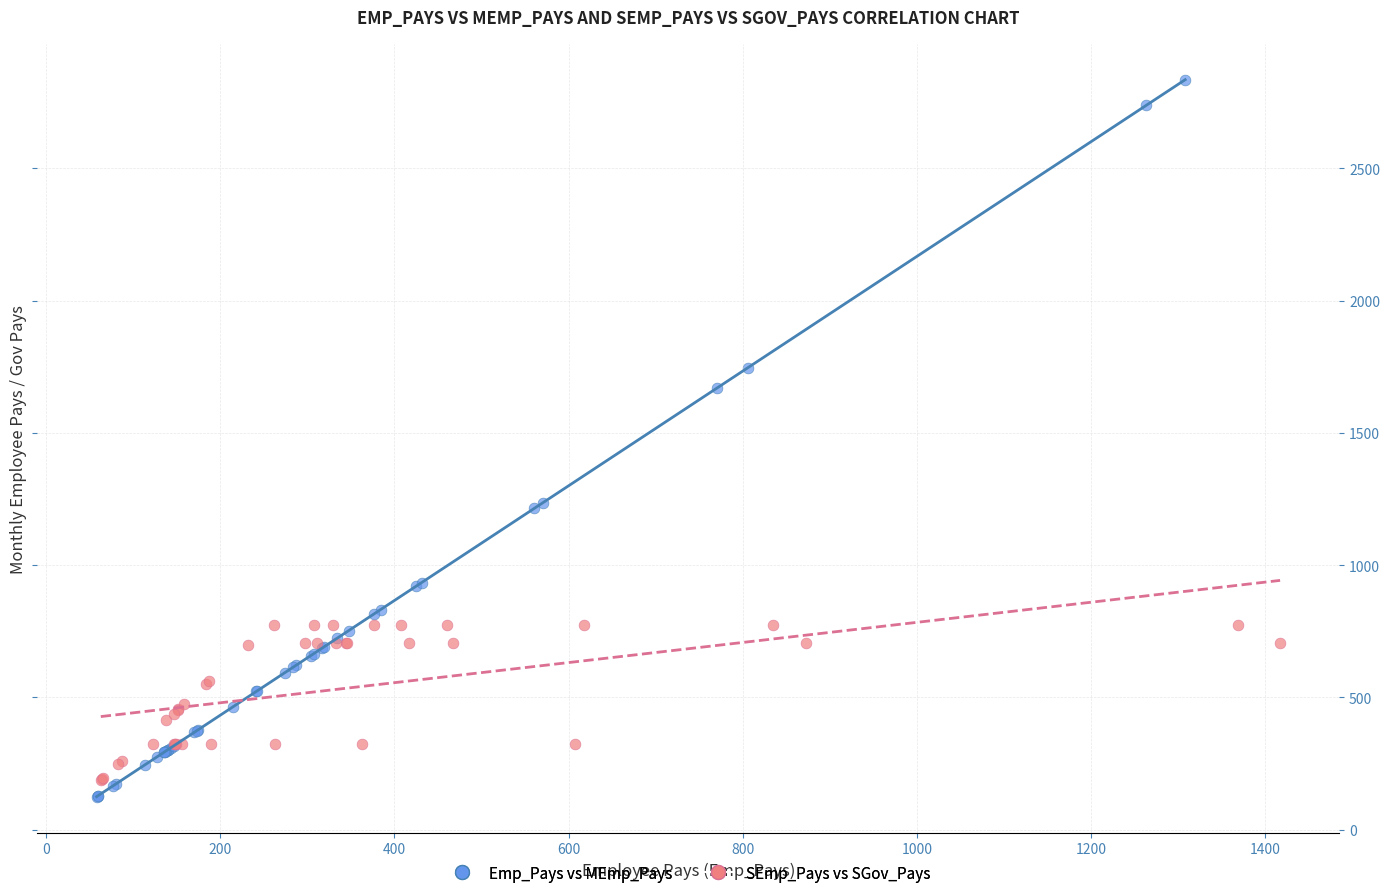

Which series contains the highest Y value?

Emp_Pays vs MEmp_Pays